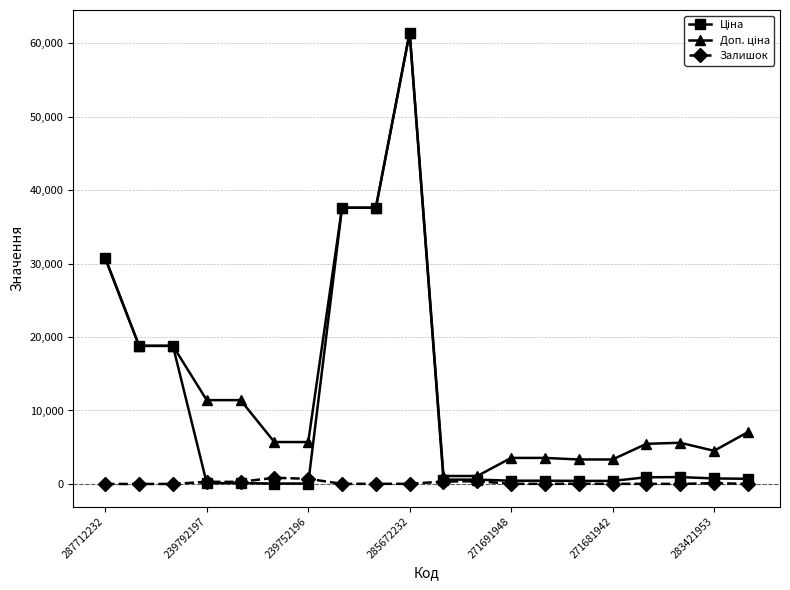

What is the maximum value shown in the chart?

61434.3